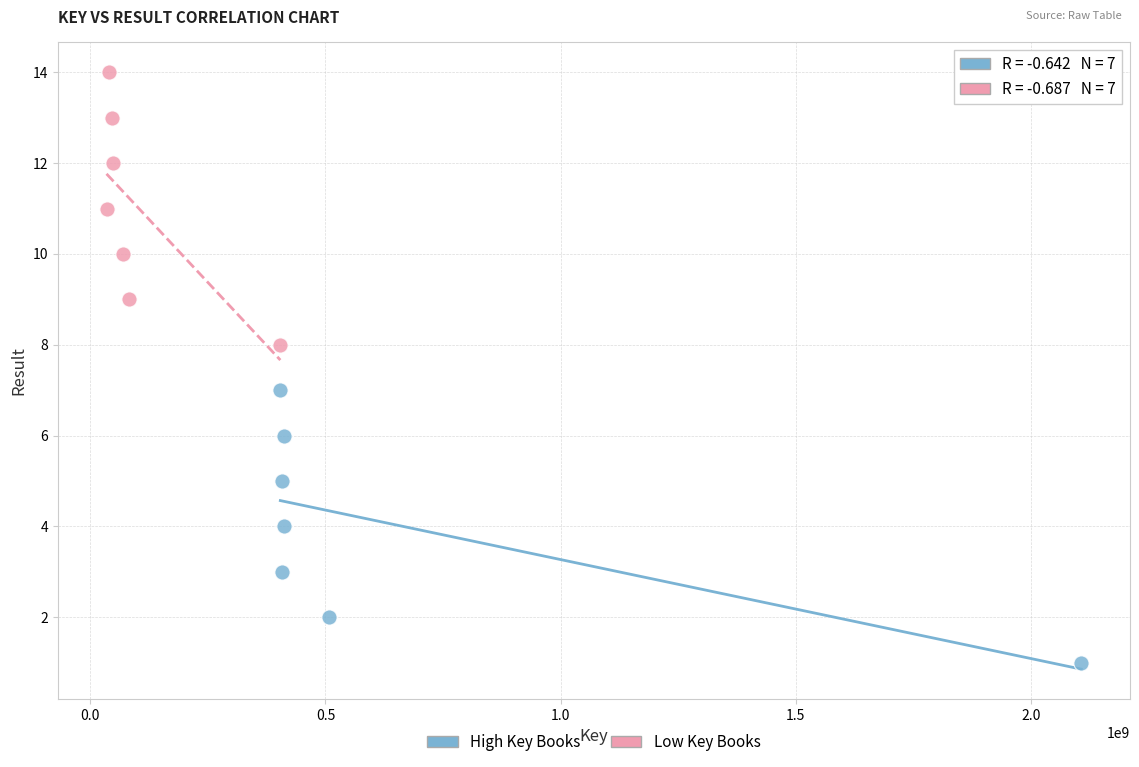

Which series reaches the minimum Y coordinate?

High Key Books